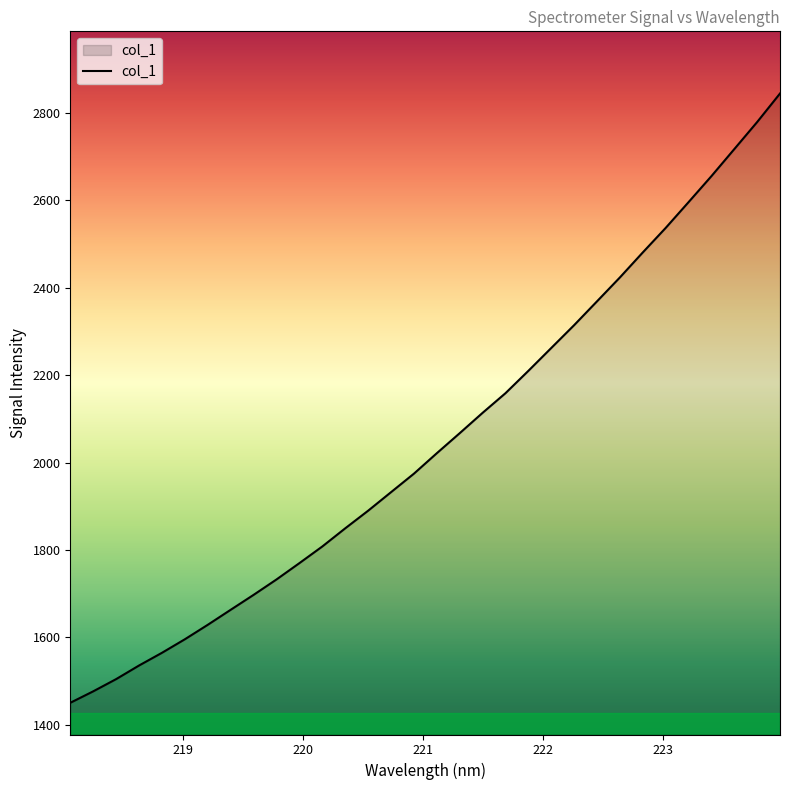

True or false: there are more than 1 points higher than both neighbors.

False